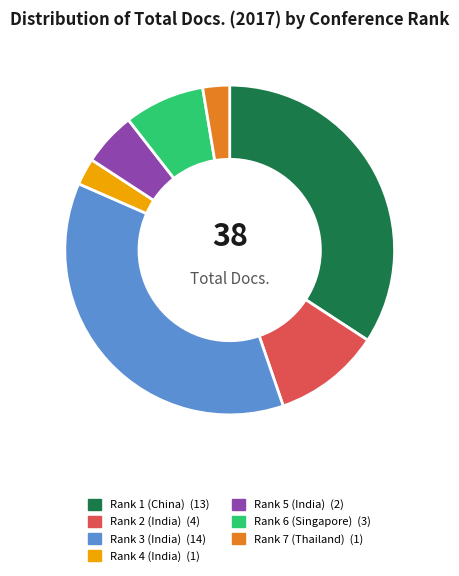

Between Rank 1 (China) and Rank 3 (India), which is larger?

Rank 3 (India)